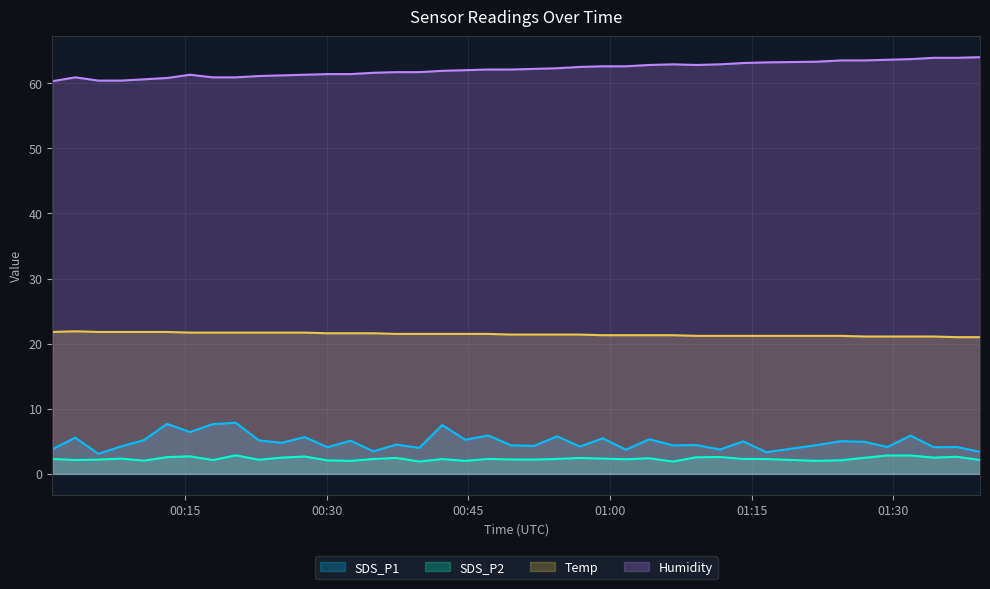

What is the average value of the Humidity series?

62.1